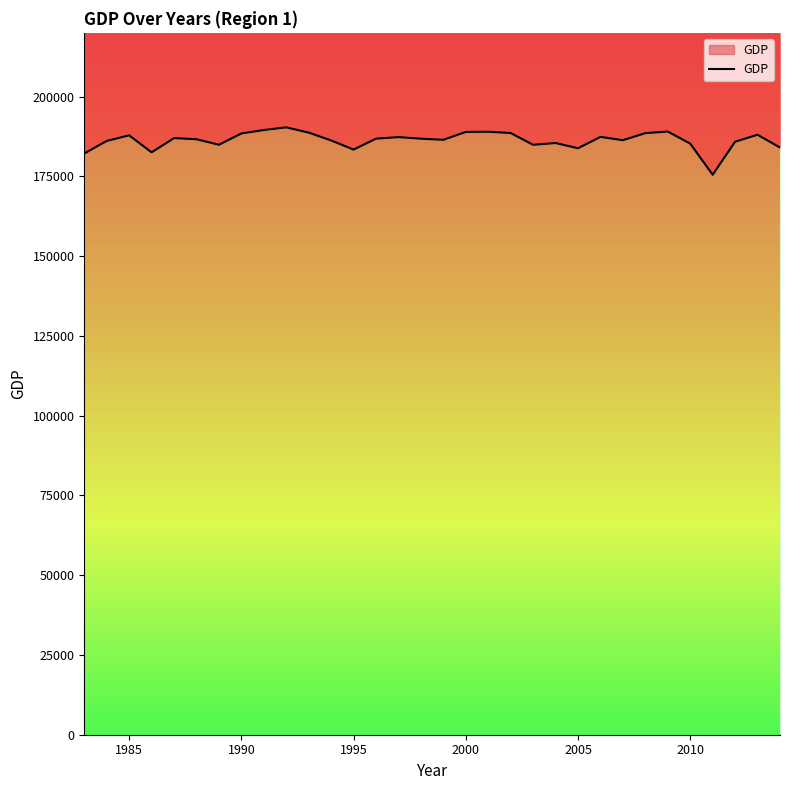

Reading right to left, extract all data points from this chart.

184063.3	188054.4	185881.1	175519.0	185273.9	189058.5	188564.3	186356.3	187387.2	183830.4	185472.0	184914.8	188597.0	189000.2	188946.2	186473.6	186826.6	187318.8	186833.2	183412.0	186270.1	188730.3	190379.0	189543.4	188463.7	184926.6	186650.4	187009.4	182544.3	187875.4	186120.5	182187.2